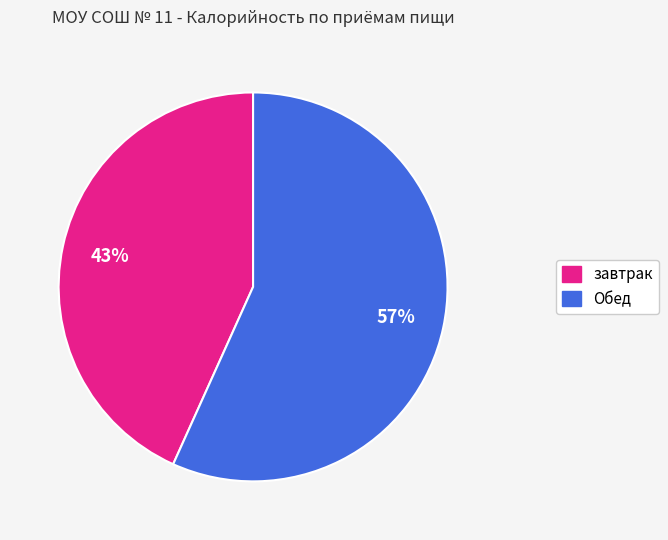

Rank the categories by value from lowest to highest.

завтрак, Обед